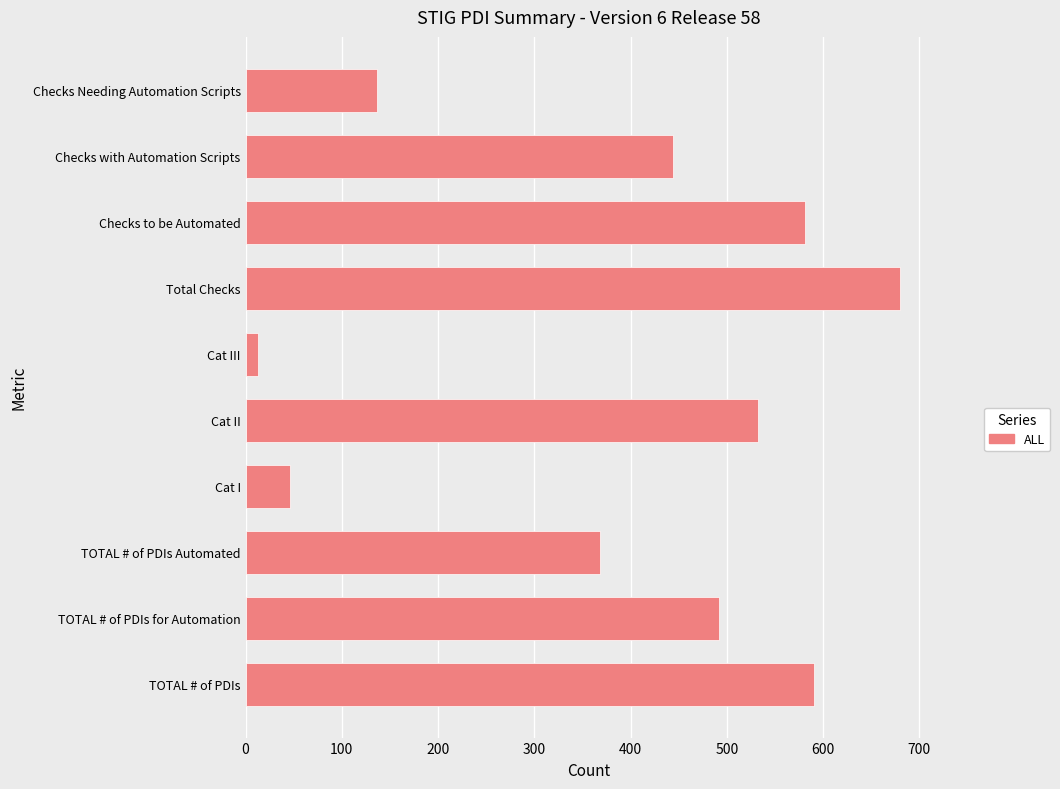

What is the difference between the maximum and second lowest values?

634